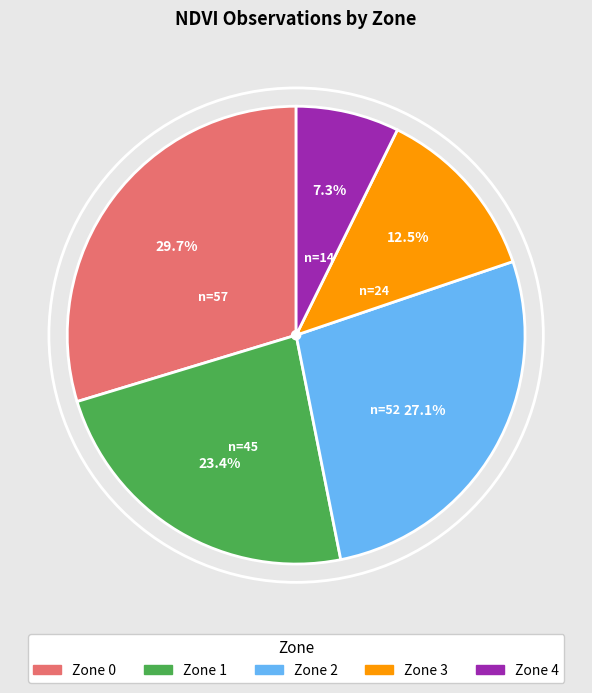

Is there a majority slice in this chart?

No